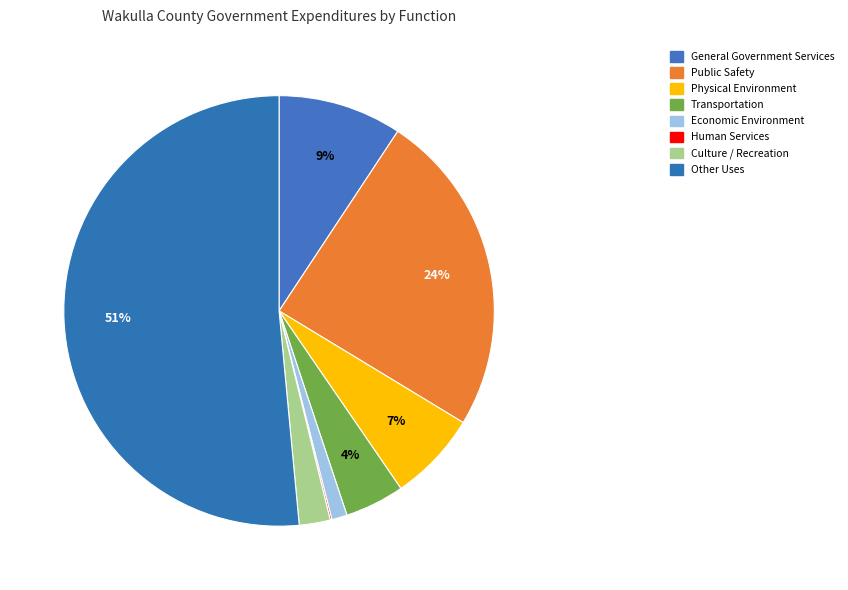

How many segments does this pie chart have?

8